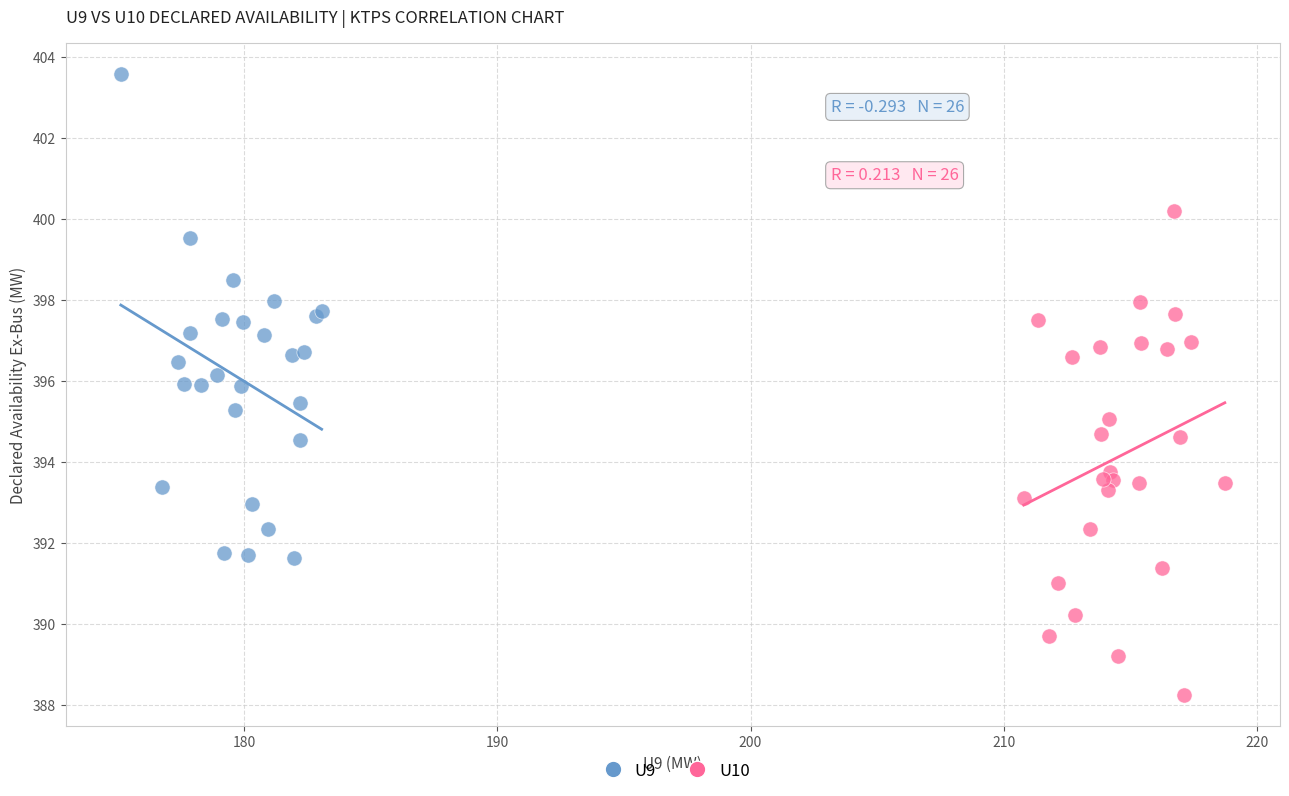

Which series reaches the minimum Y coordinate?

U10